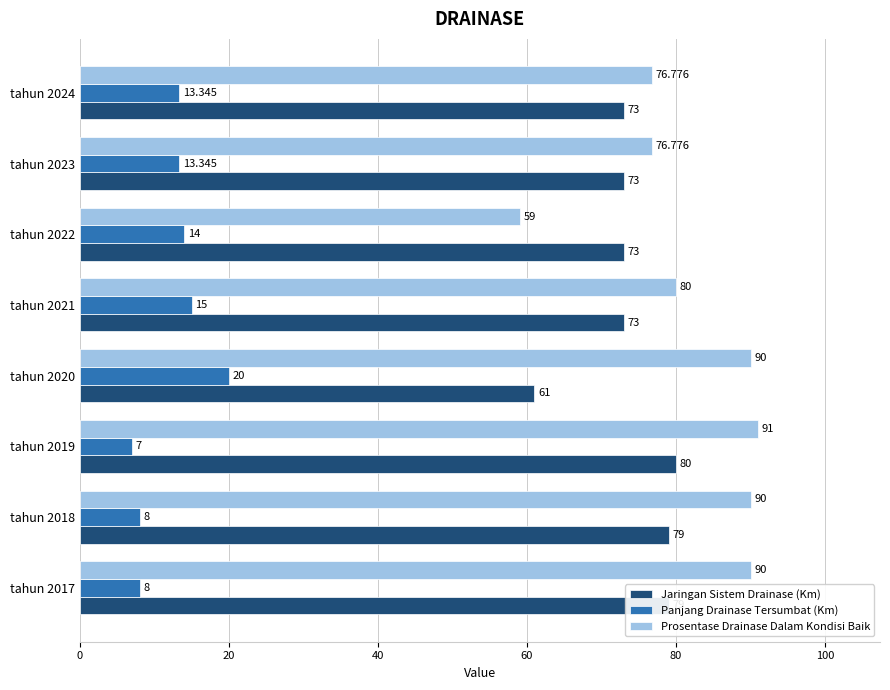

List the series in order of their peak value, highest first.

Prosentase Drainase Dalam Kondisi Baik, Jaringan Sistem Drainase (Km), Panjang Drainase Tersumbat (Km)